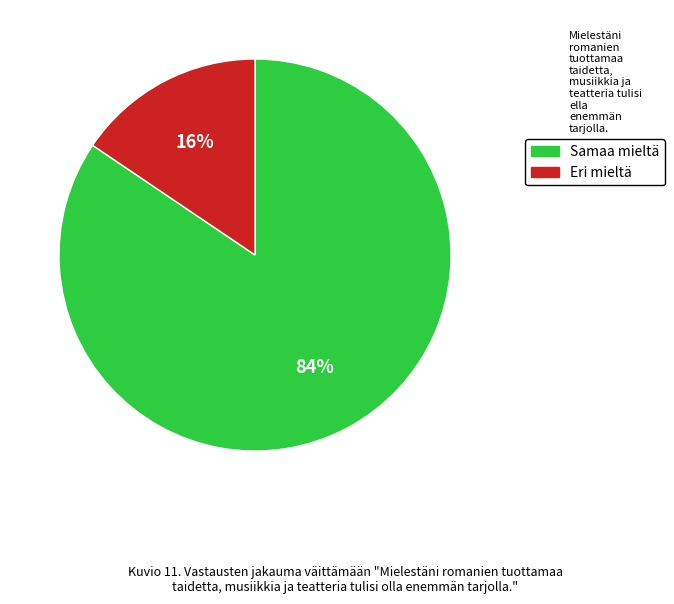

Does any single category account for the majority?

Yes